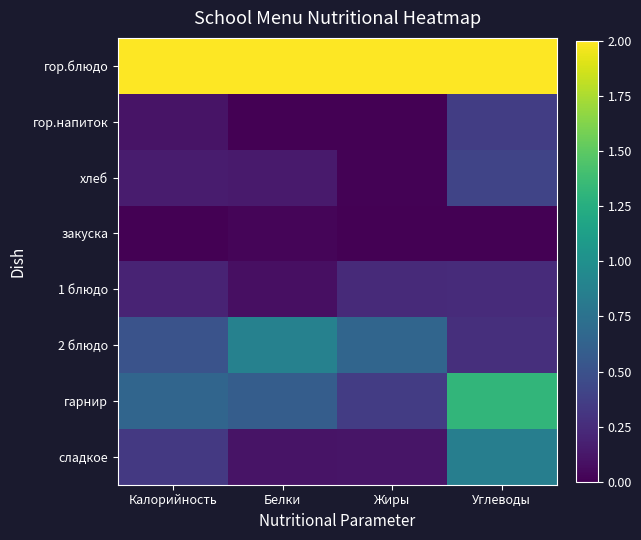

Rank the series by their maximum value, from highest to lowest.

гор.блюдо, гарнир, 2 блюдо, сладкое, хлеб, гор.напиток, 1 блюдо, закуска